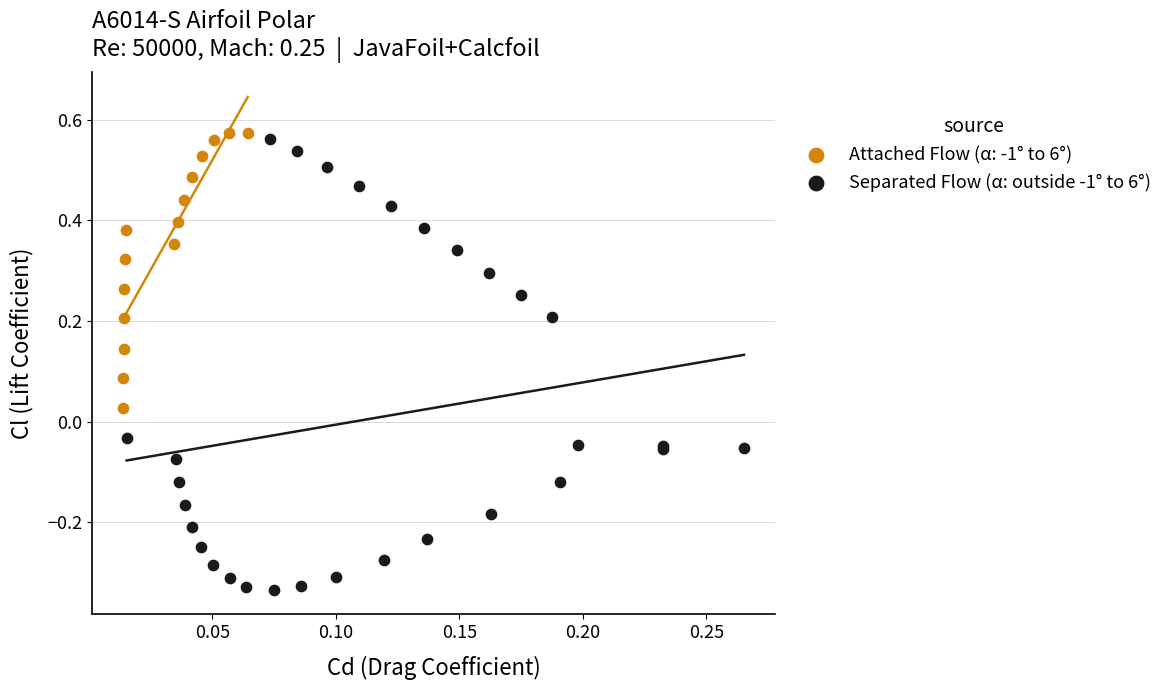

Which series reaches the minimum Y coordinate?

Separated Flow (α: outside -1° to 6°)